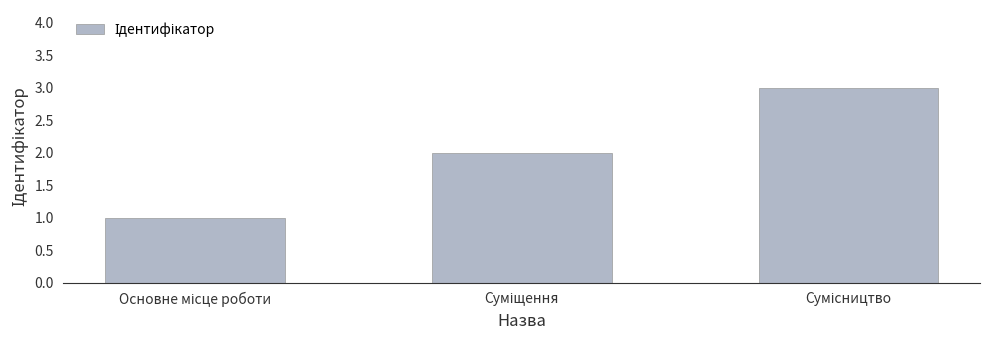

What is the average value?

2